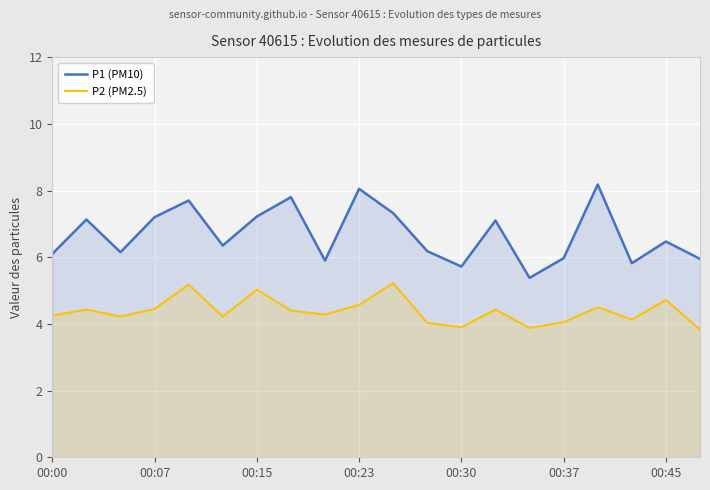

Which series has the widest spread of values?

P1 (PM10)